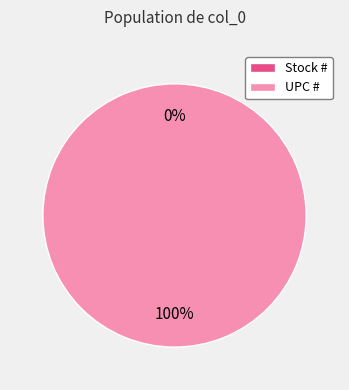

To the nearest percent, what is the average slice percentage?

50%